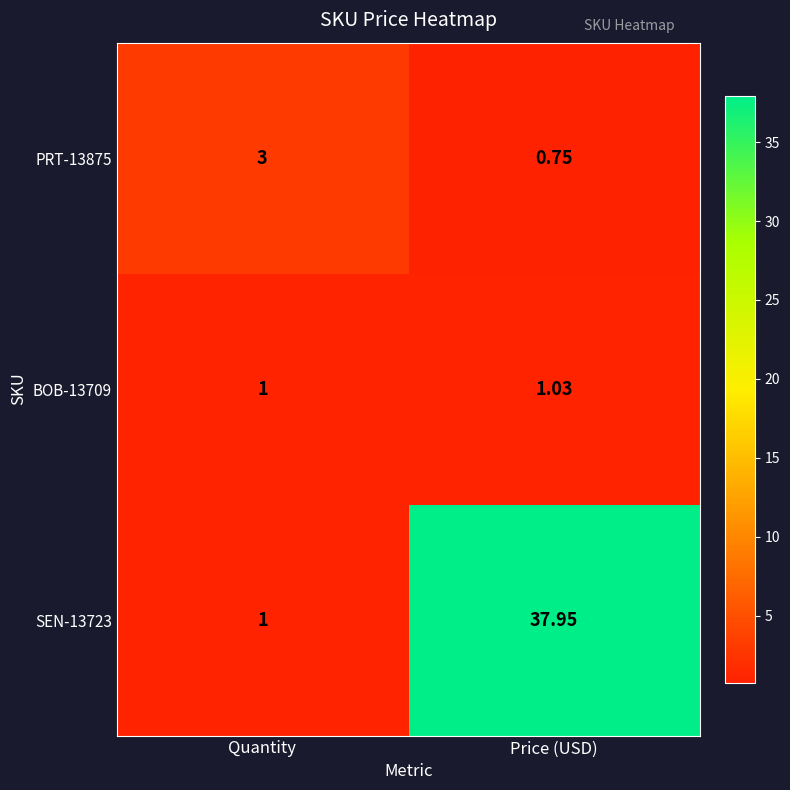

What is the difference between the highest and lowest values at Quantity?

2.0